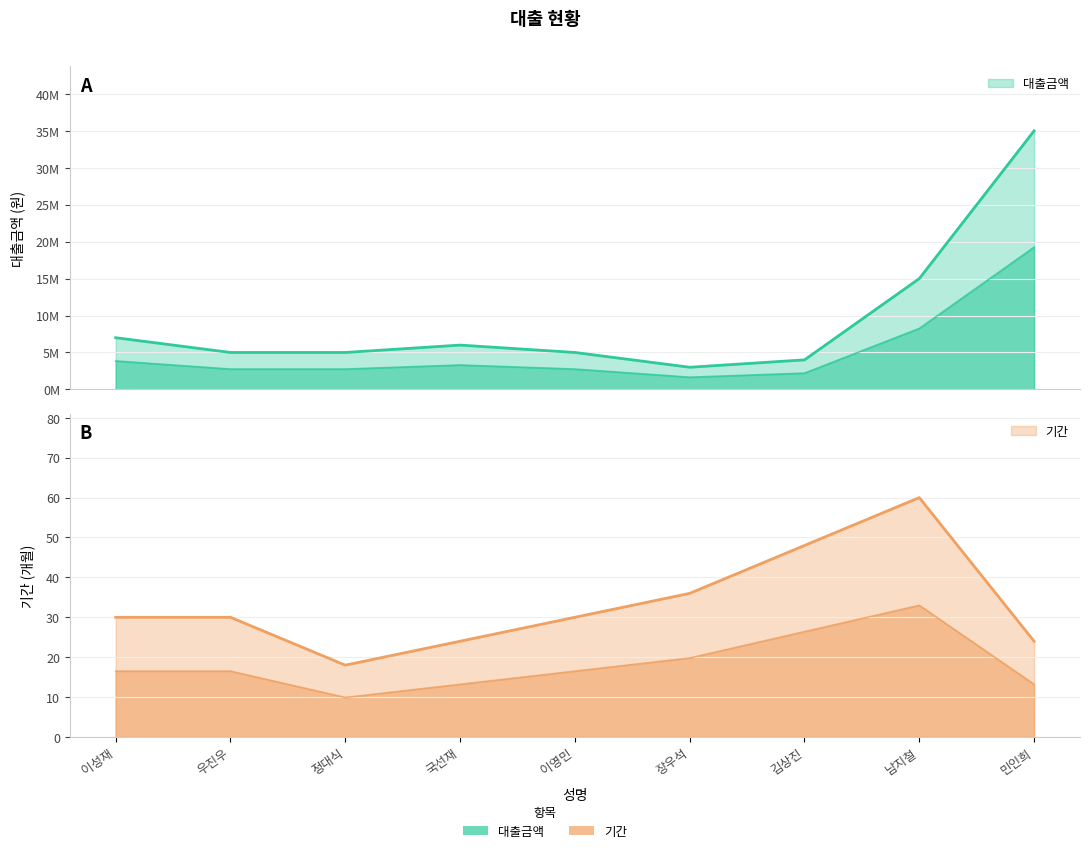

Reading left to right, transcribe all the data shown in this chart.

대출금액: 이성재=7000000	우진우=5000000	정대식=5000000	국선재=6000000	이영민=5000000	장우석=3000000	김상진=4000000	남지철=15000000	민인희=35000000
기간: 이성재=30	우진우=30	정대식=18	국선재=24	이영민=30	장우석=36	김상진=48	남지철=60	민인희=24